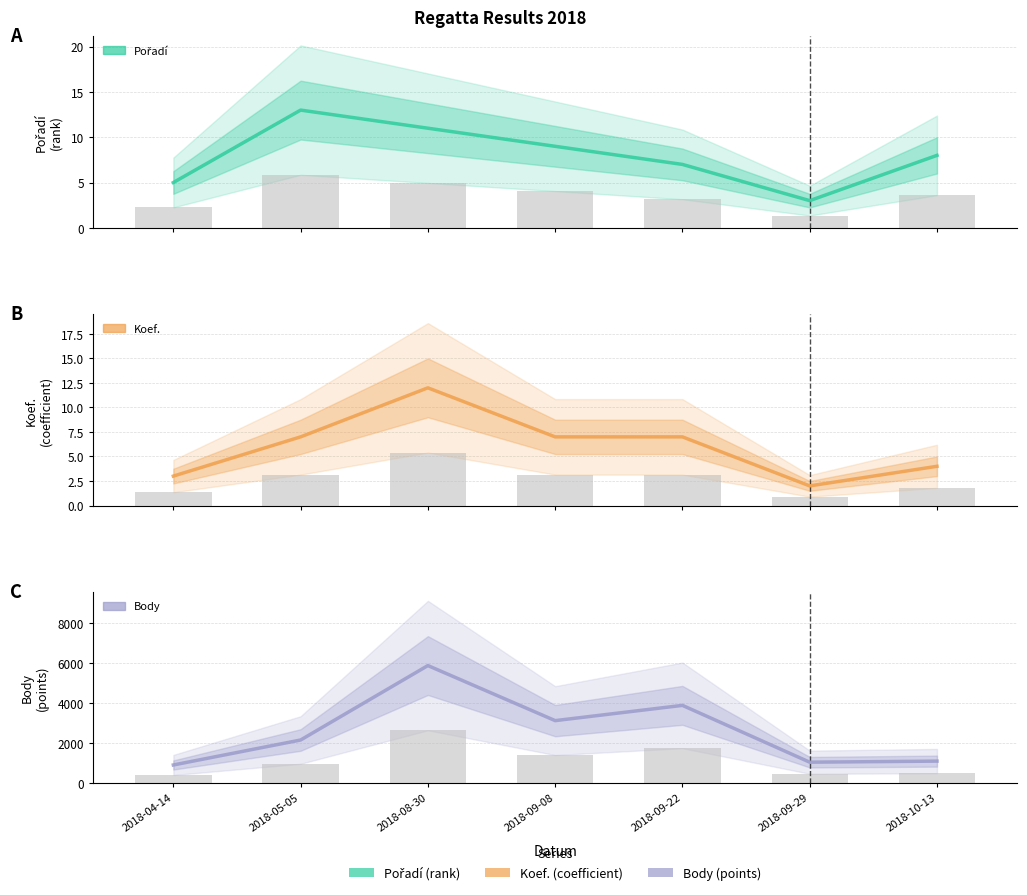

Is the value of Koef. at 2018-10-13 greater than the value of Body at 2018-05-05?

No